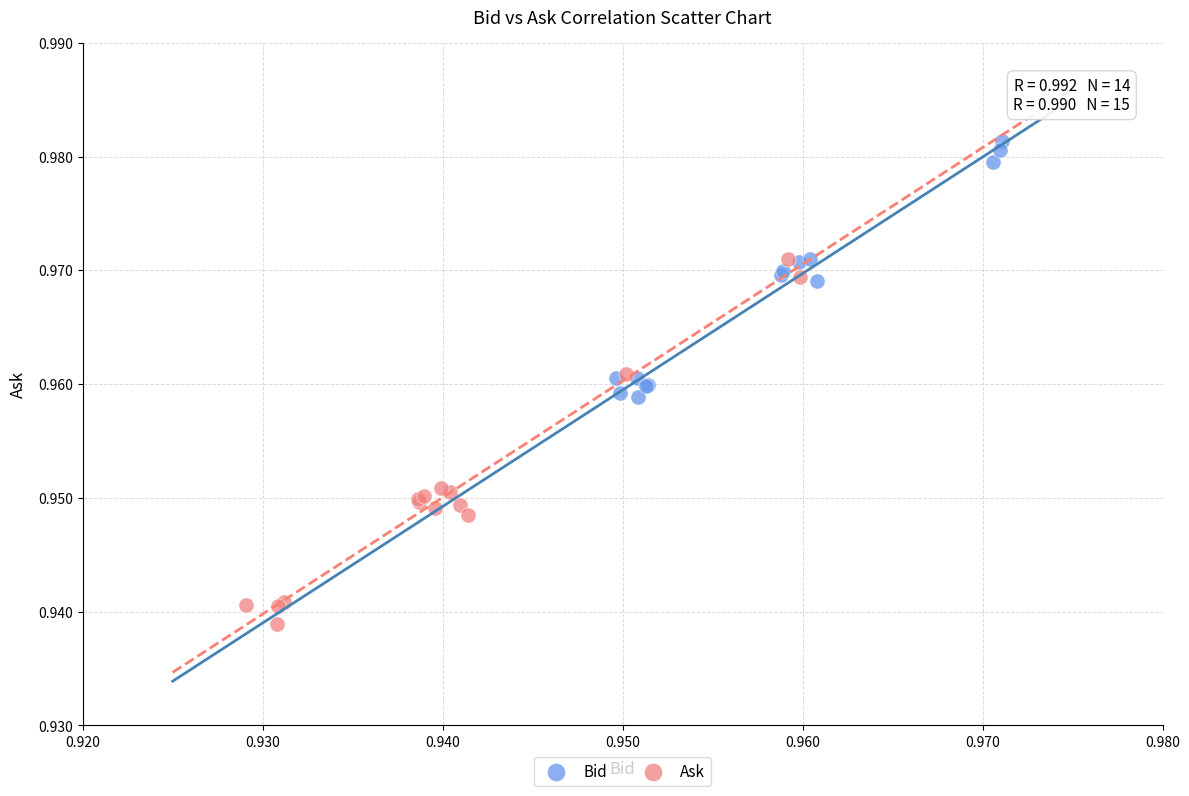

Which series reaches the minimum Y coordinate?

Ask